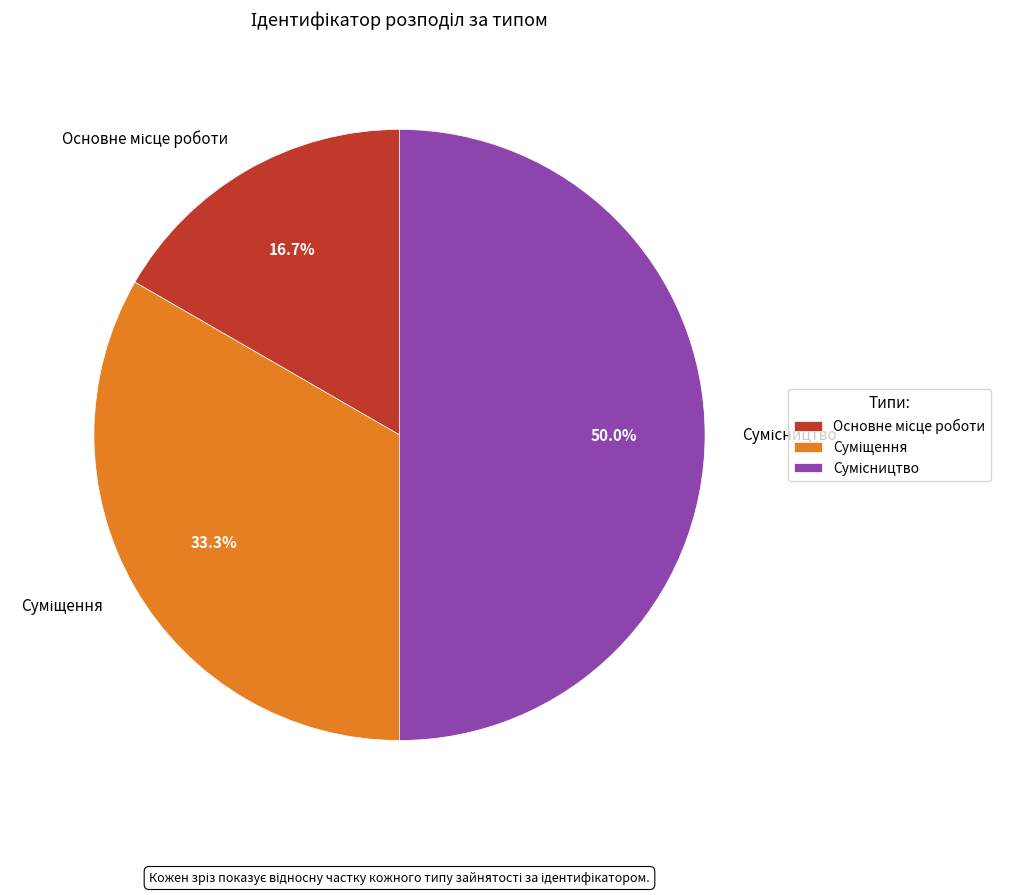

What percentage is the Суміщення slice, to the nearest percent?

33%